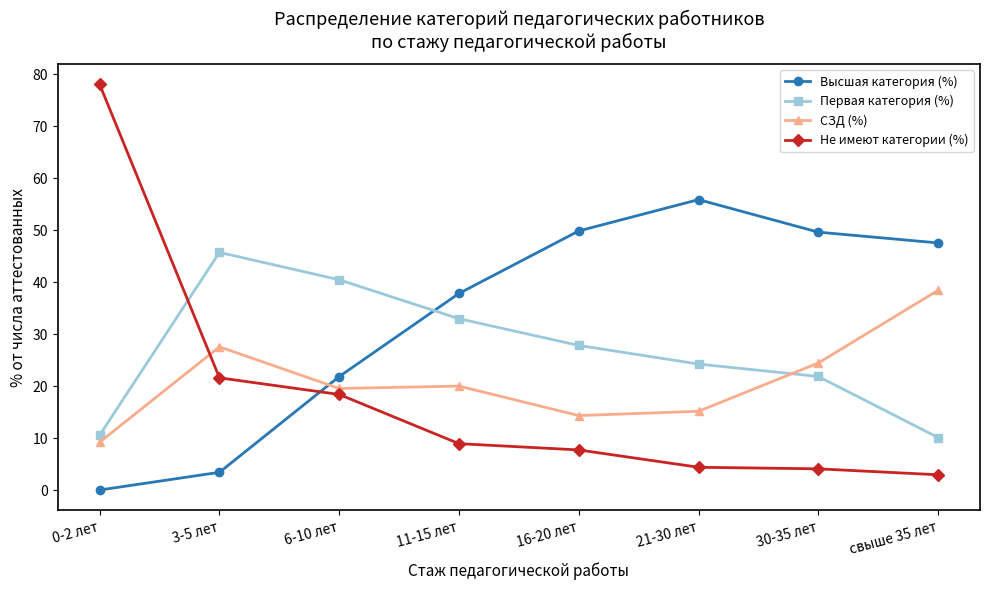

What is the maximum value shown in the chart?

78.0